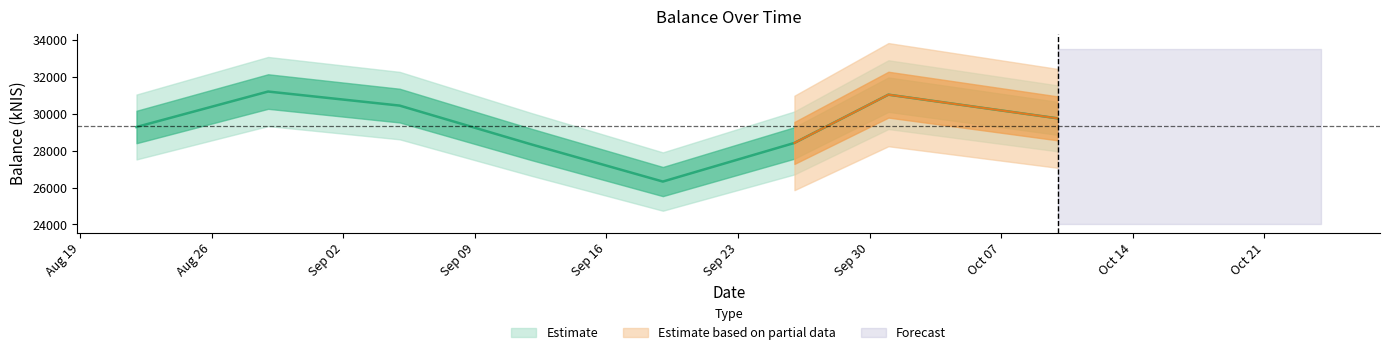

Reading left to right, transcribe all the data shown in this chart.

29276.3	31195.4	30434.2	28335.0	26322.4	28413.3	31026.1	29743.8